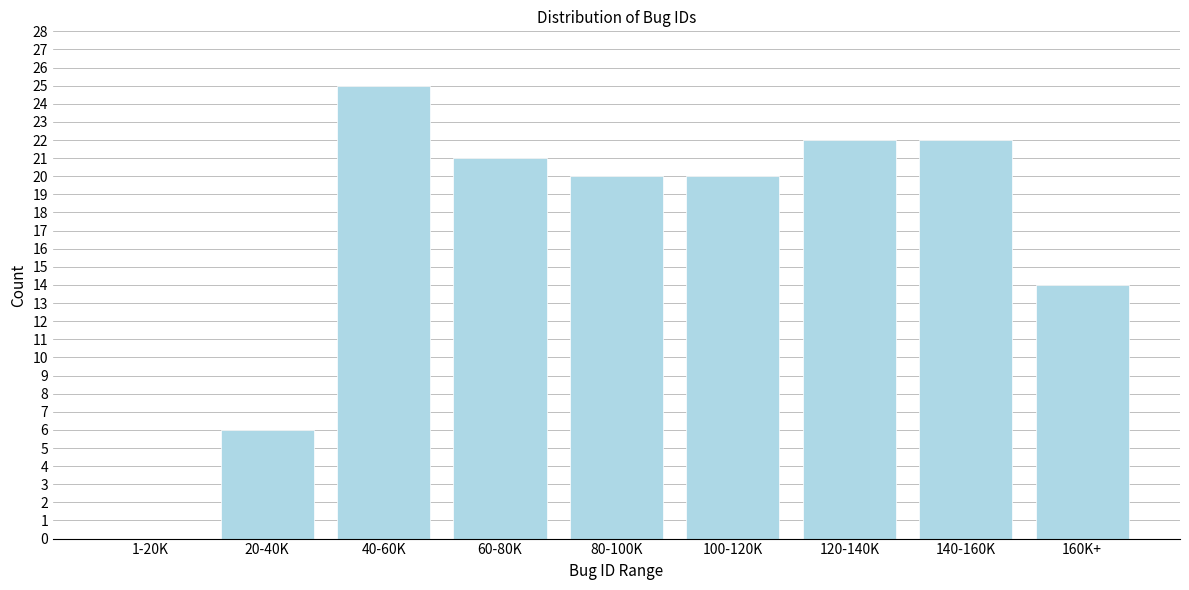

Reading left to right, what are all the values shown in this chart?

1-20K=0	20-40K=6	40-60K=25	60-80K=21	80-100K=20	100-120K=20	120-140K=22	140-160K=22	160K+=14